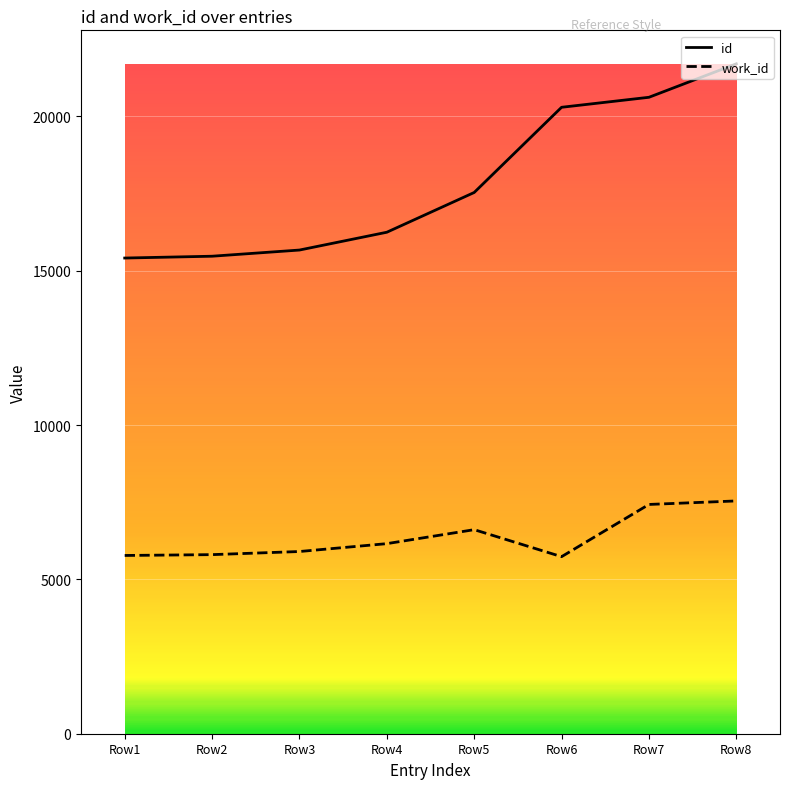

Rank the series at Row8 from lowest to highest value.

work_id, id